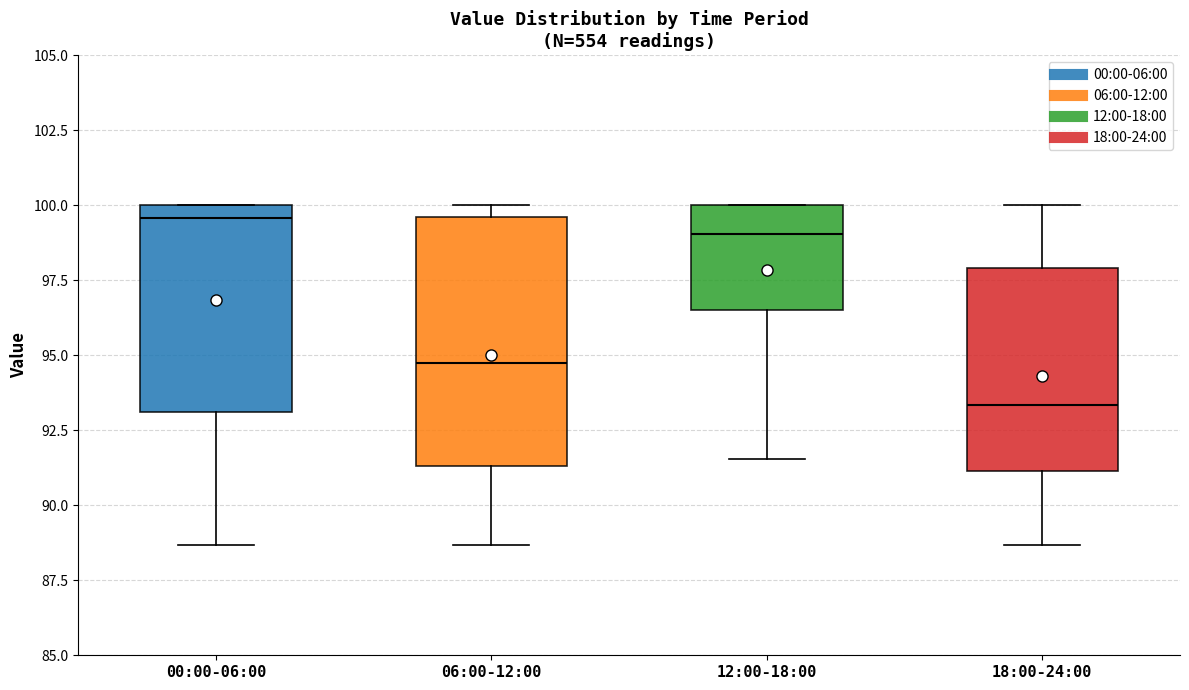

Which box has the lowest median line?

18:00-24:00